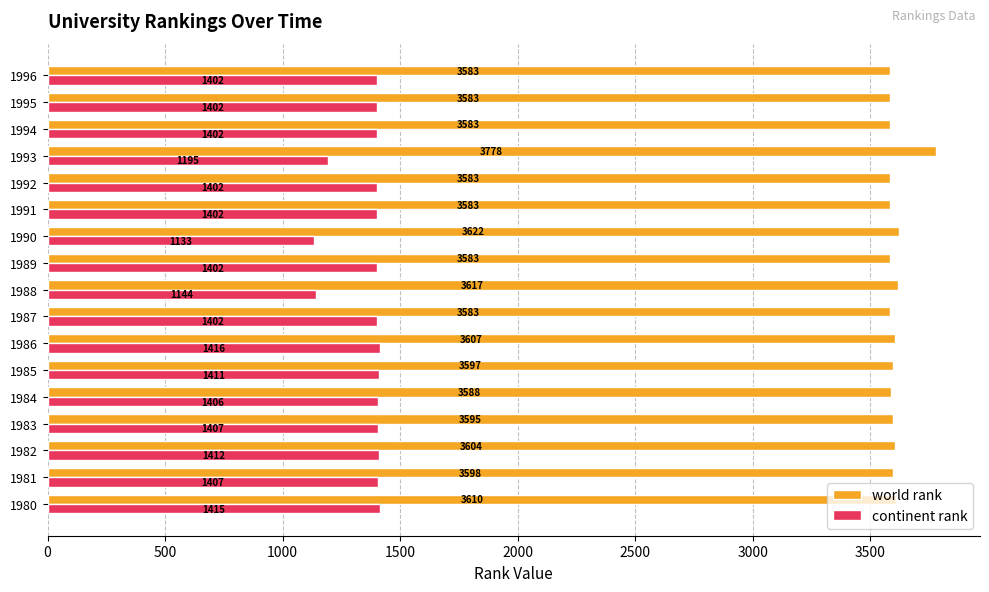

What are all the series names shown in the legend?

world rank, continent rank